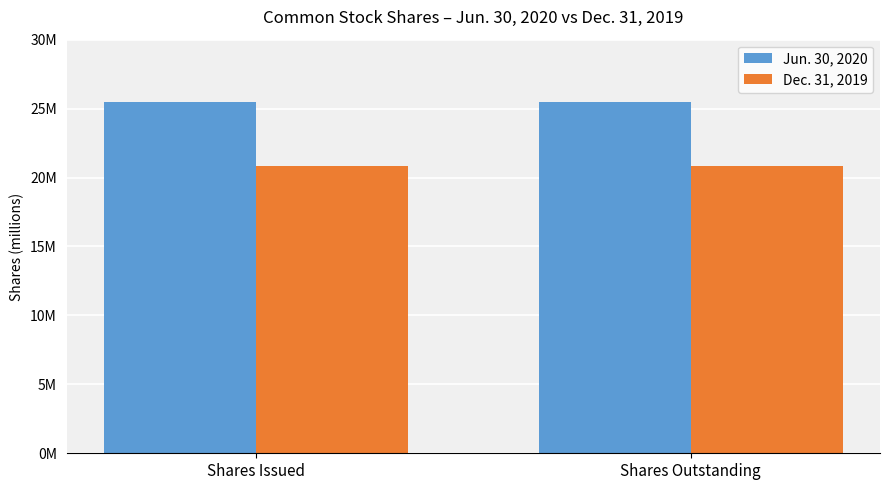

Where is Dec. 31, 2019 nearest to the value 20?

Shares Issued